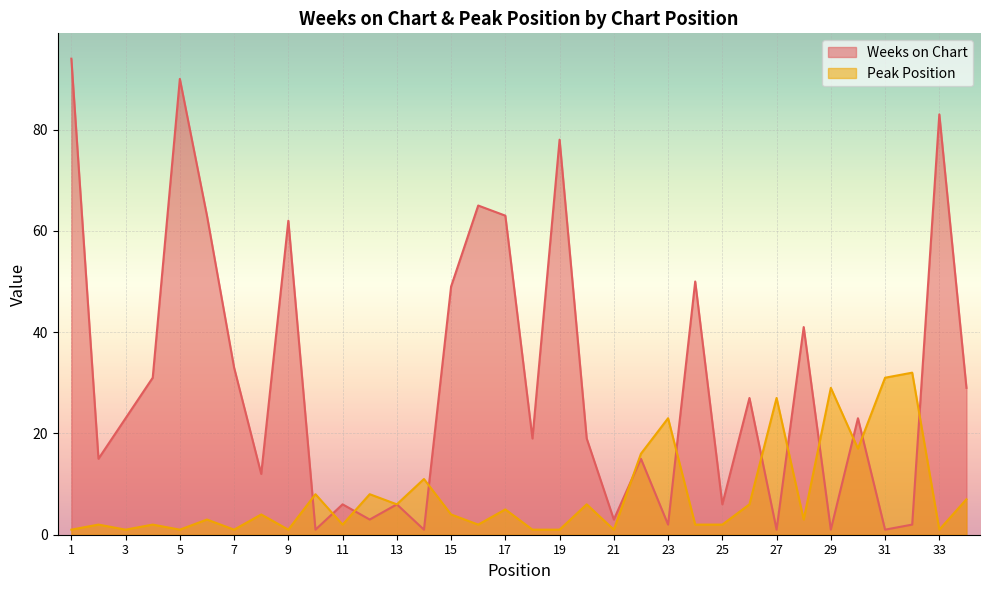

Which series has the widest spread of values?

Weeks on Chart